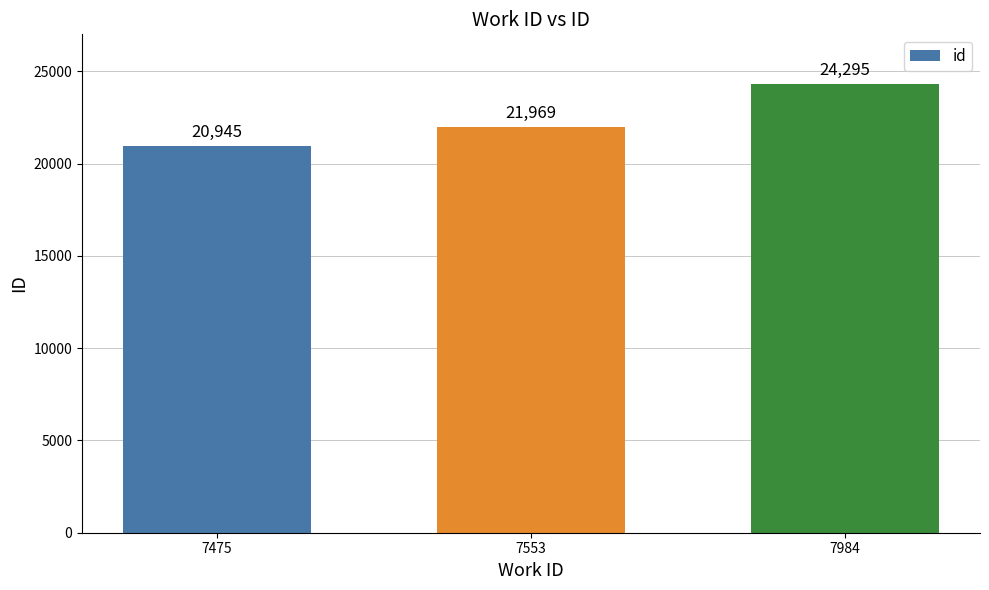

Count the number of categories in the chart.

3